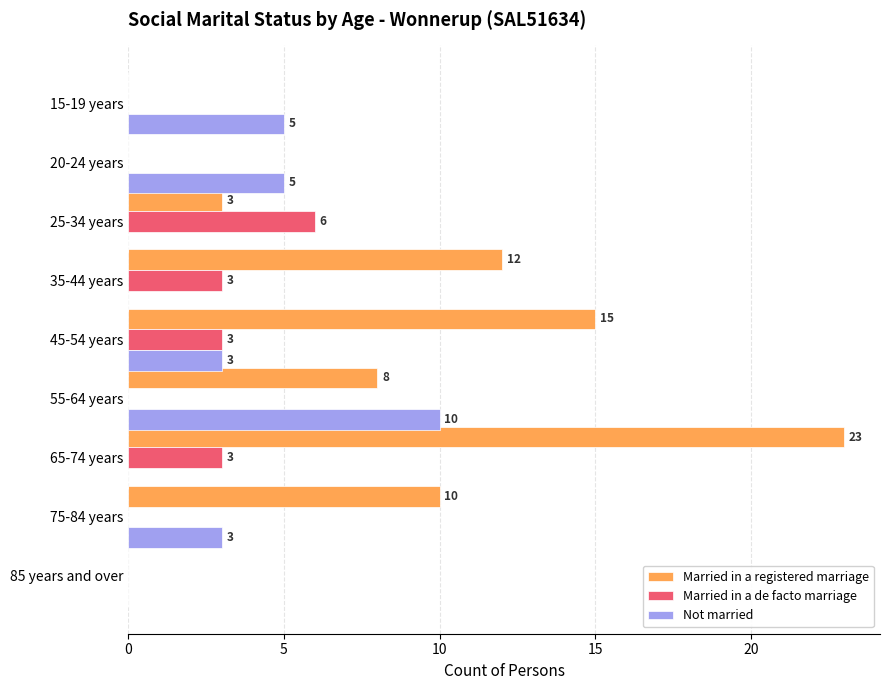

Is it true that Married in a de facto marriage equals -4 at 20-24 years?

False